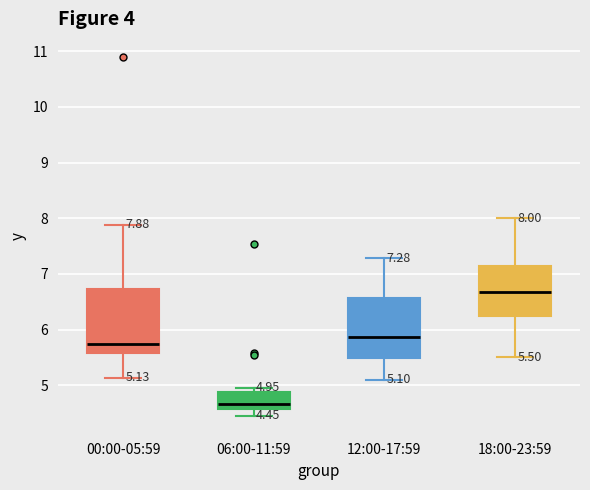

Which box's median line is the highest?

18:00-23:59